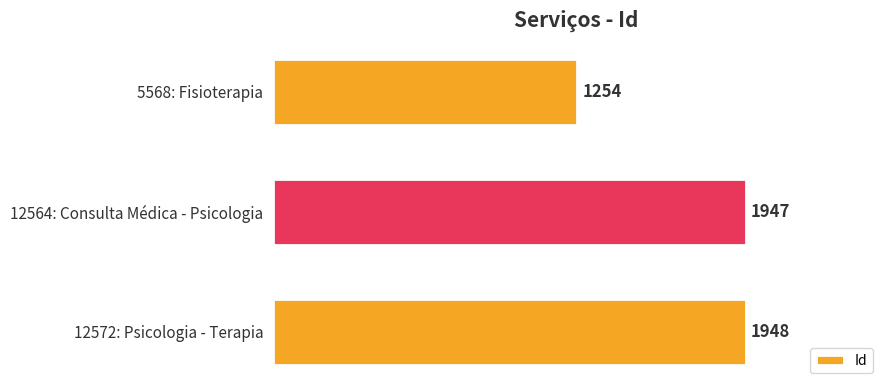

Count the number of categories in the chart.

3